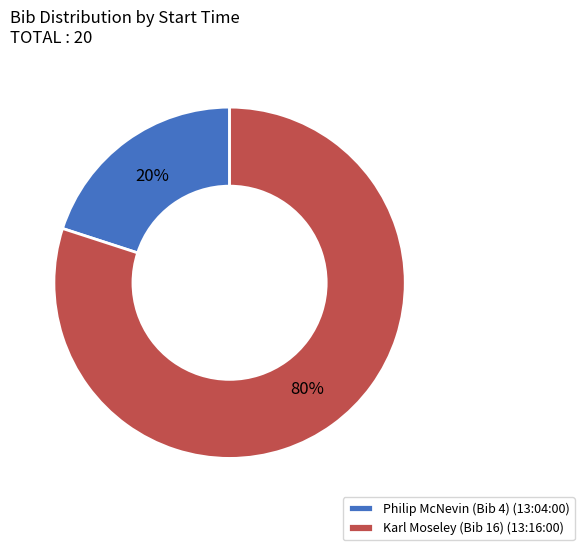

Rank the categories by value from highest to lowest.

Karl Moseley (Bib 16) (13:16:00), Philip McNevin (Bib 4) (13:04:00)